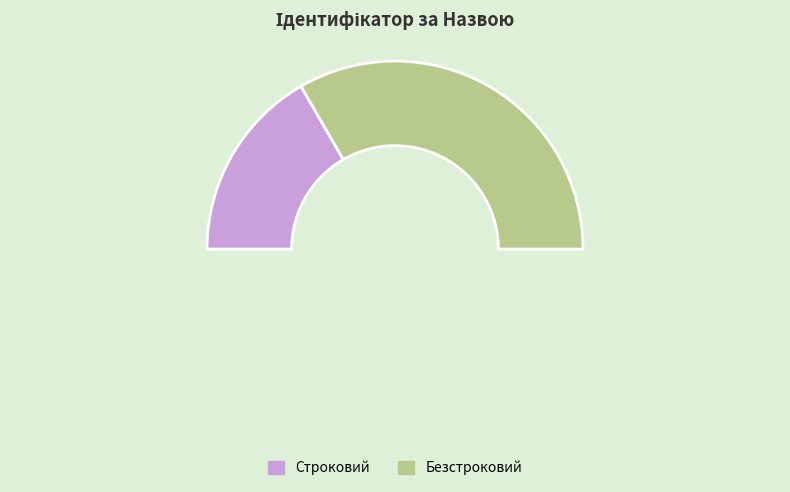

Is it true that Безстроковий is 59% of the pie?

False